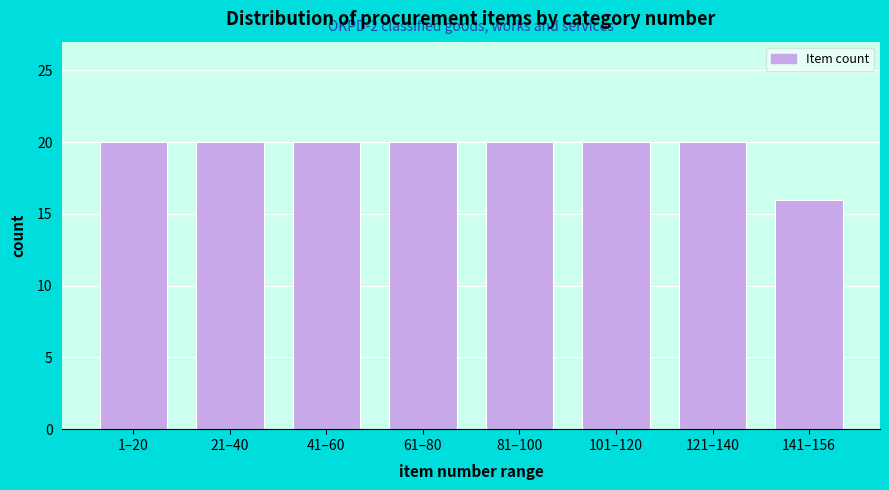

Reading left to right, what are all the values shown in this chart?

1–20=20	21–40=20	41–60=20	61–80=20	81–100=20	101–120=20	121–140=20	141–156=16